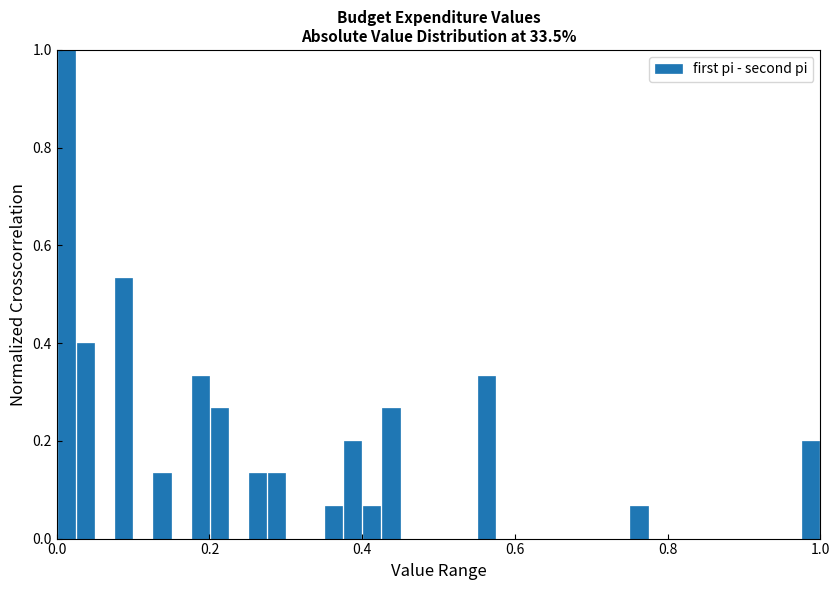

Read against the x-axis, roughly where is the centre of the tallest bar?

0.02